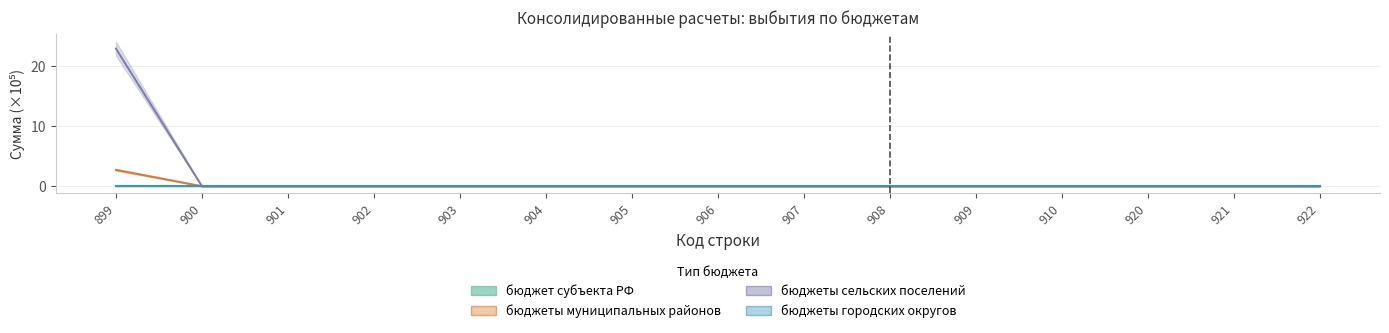

How many values in бюджеты муниципальных районов are above zero?

1